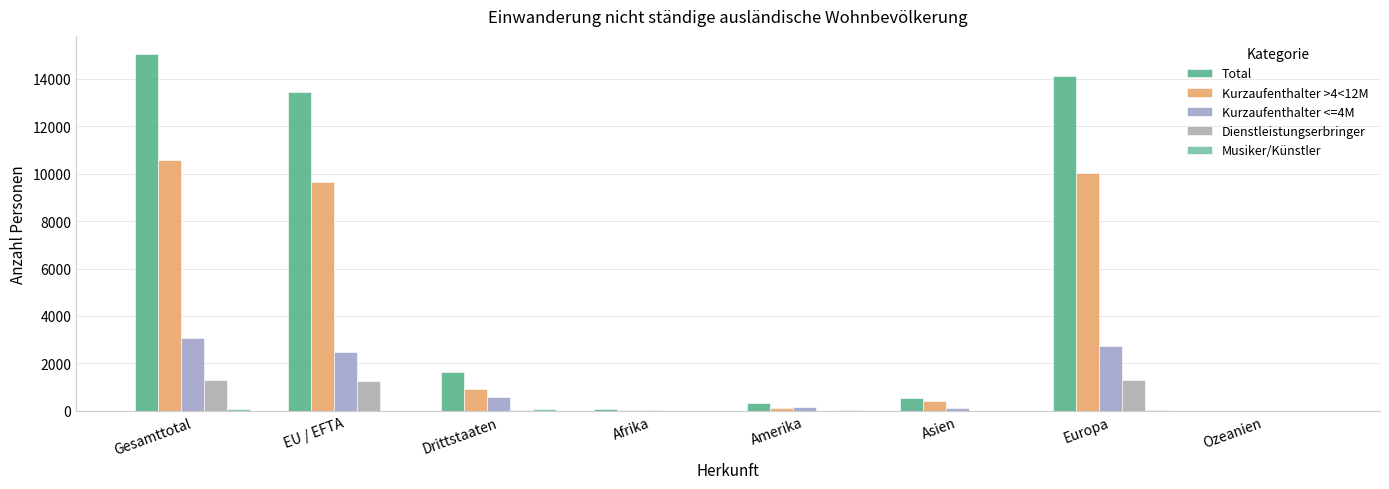

How many series are shown in this chart?

5